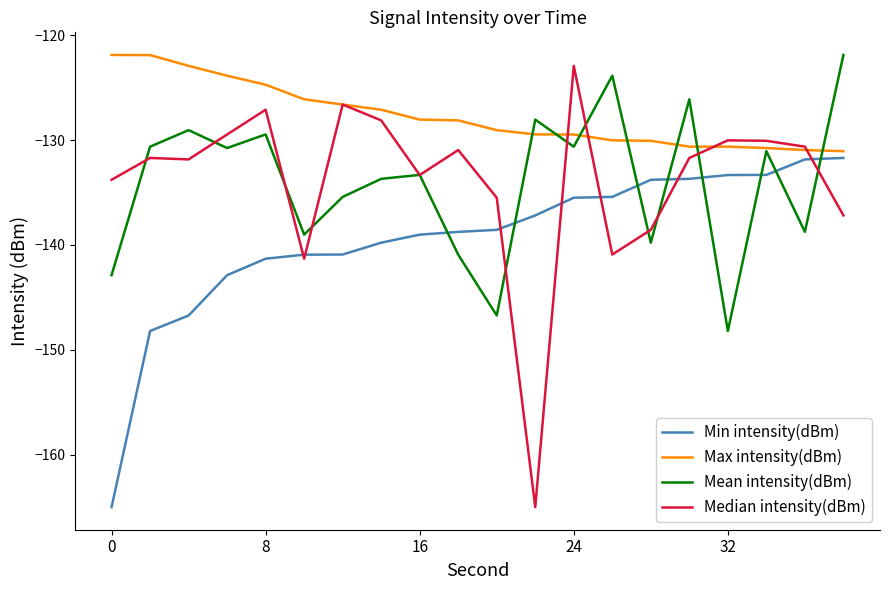

Which series has the largest total across all categories?

Max intensity(dBm)